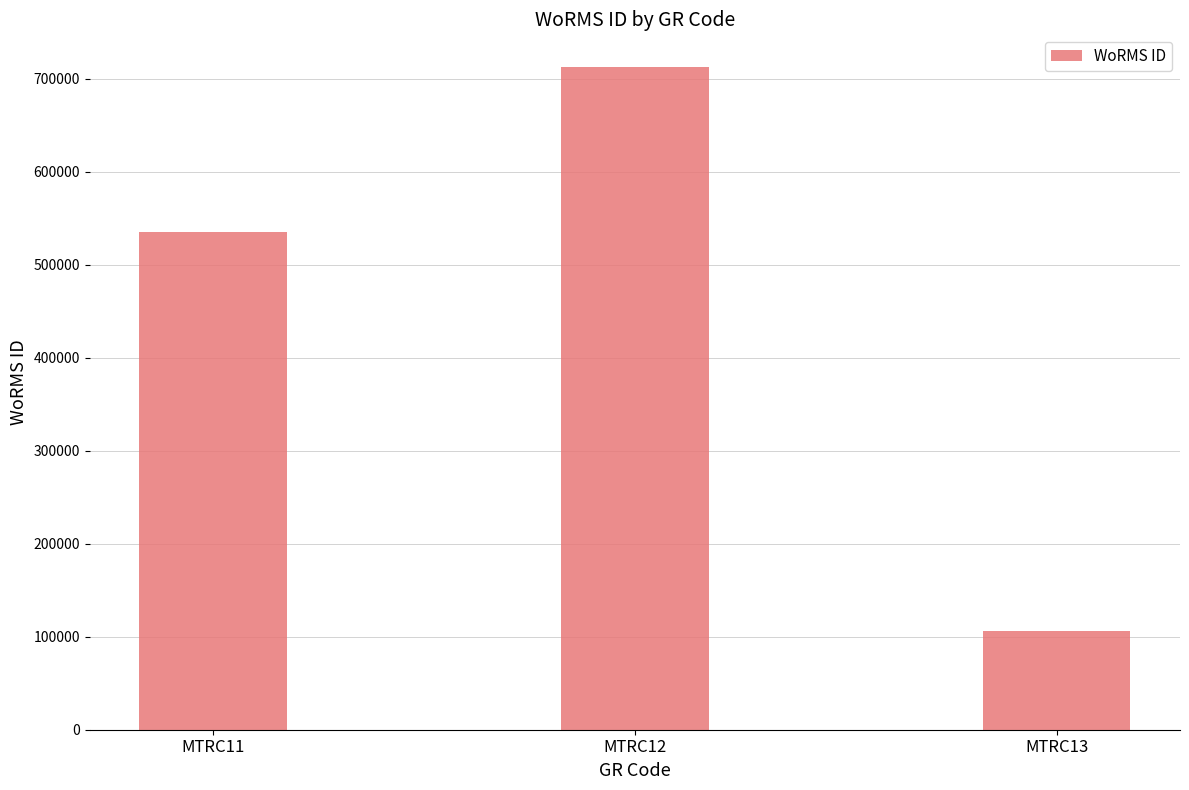

At which category does the chart reach its minimum across all series?

MTRC13